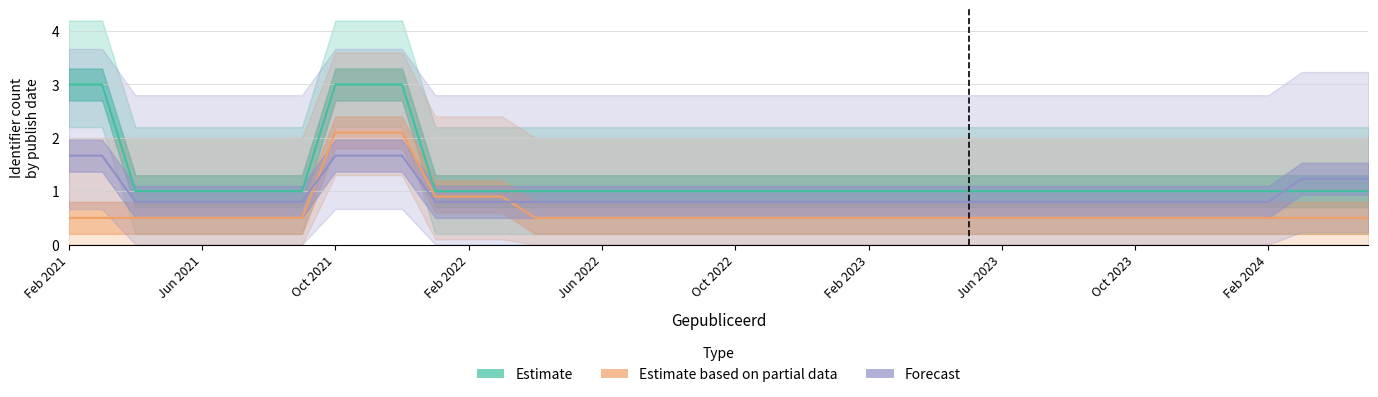

Rank the series by their average value, from lowest to highest.

Estimate based on partial data, Forecast, Estimate